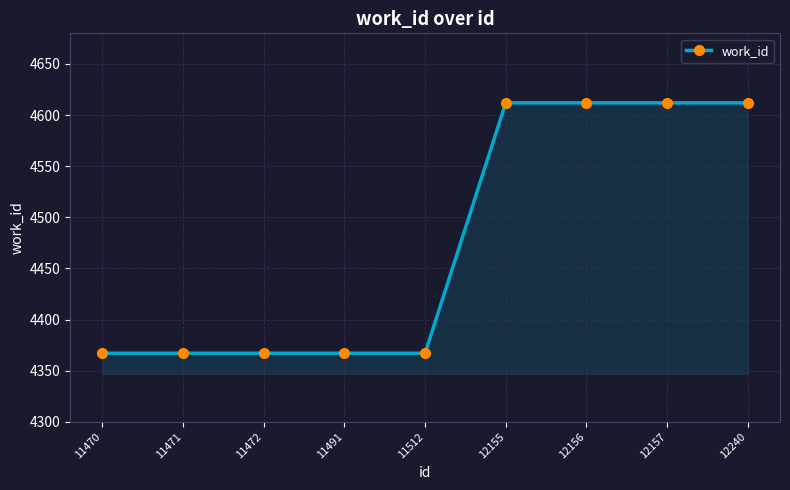

What is the greatest value displayed?

4612